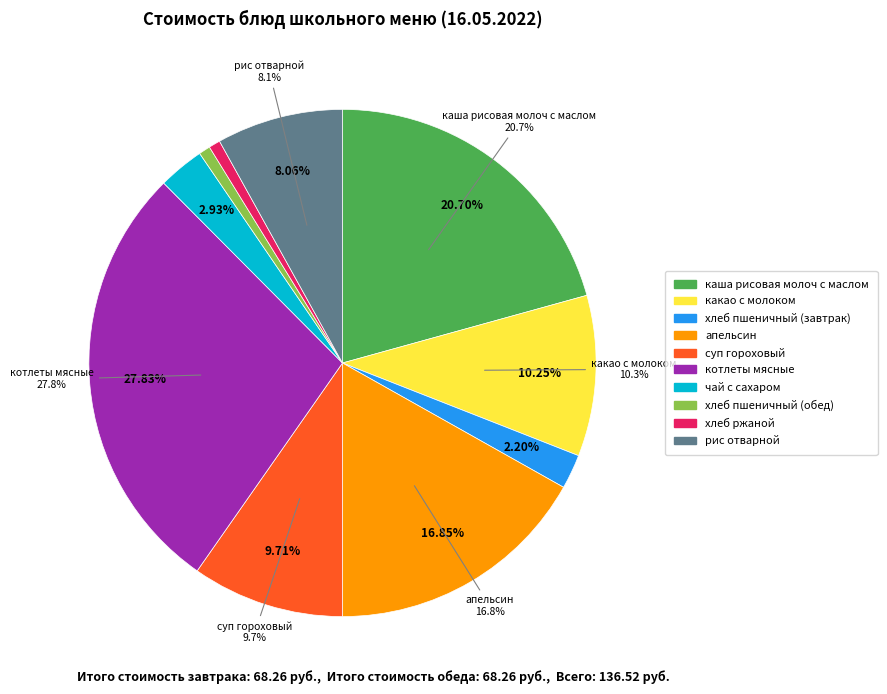

Rank the categories by value from lowest to highest.

хлеб пшеничный (обед), хлеб ржаной, хлеб пшеничный (завтрак), чай с сахаром, рис отварной, суп гороховый, какао с молоком, апельсин, каша рисовая молоч с маслом, котлеты мясные